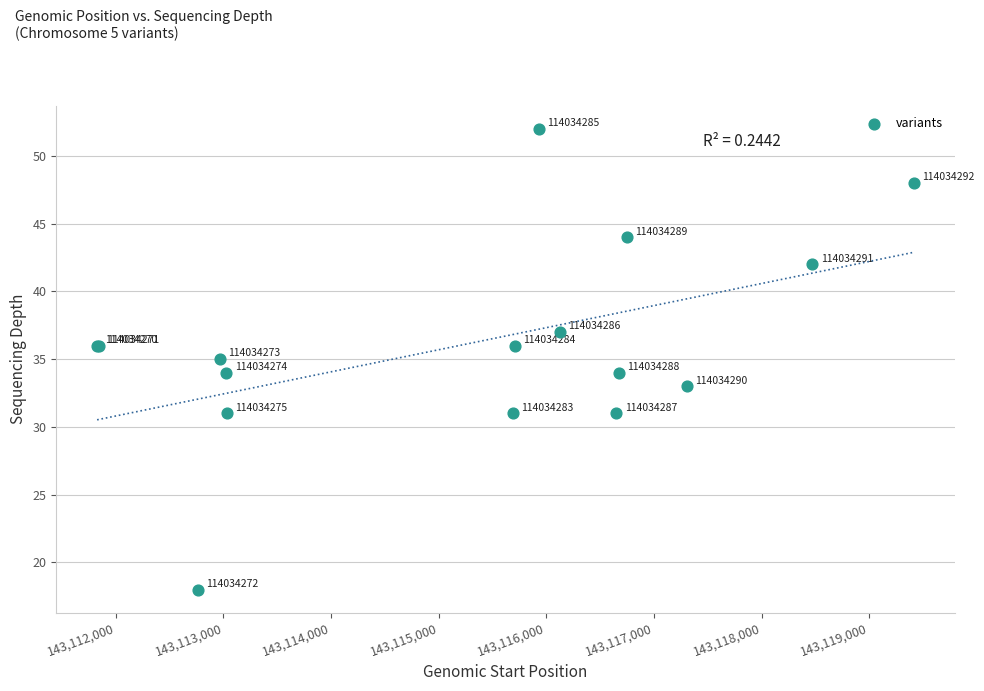

What Y value in the scatter plot is closest to 35?

35